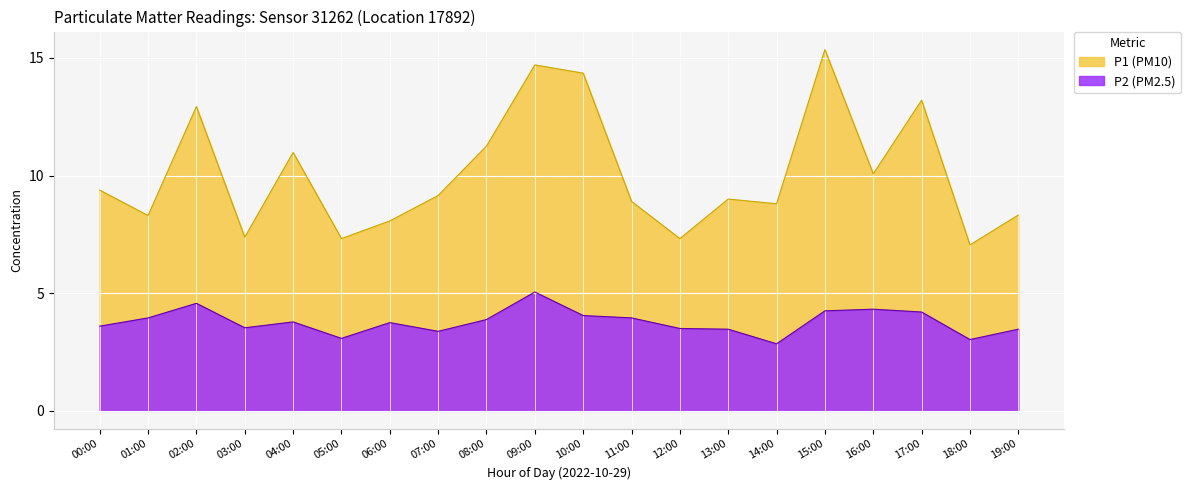

At which category is the sum across all series the highest?

09:00